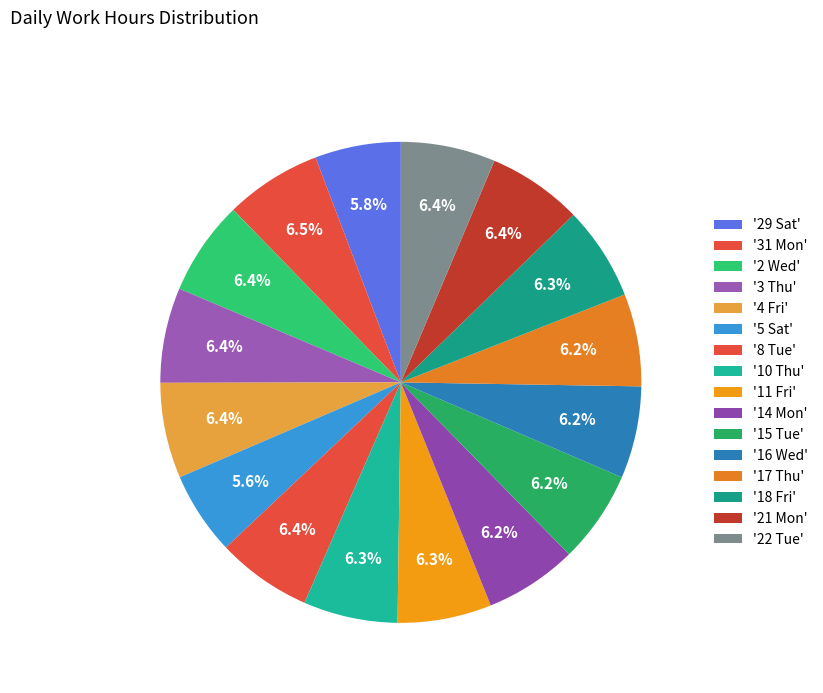

To the nearest percent, what is the average slice percentage?

6%